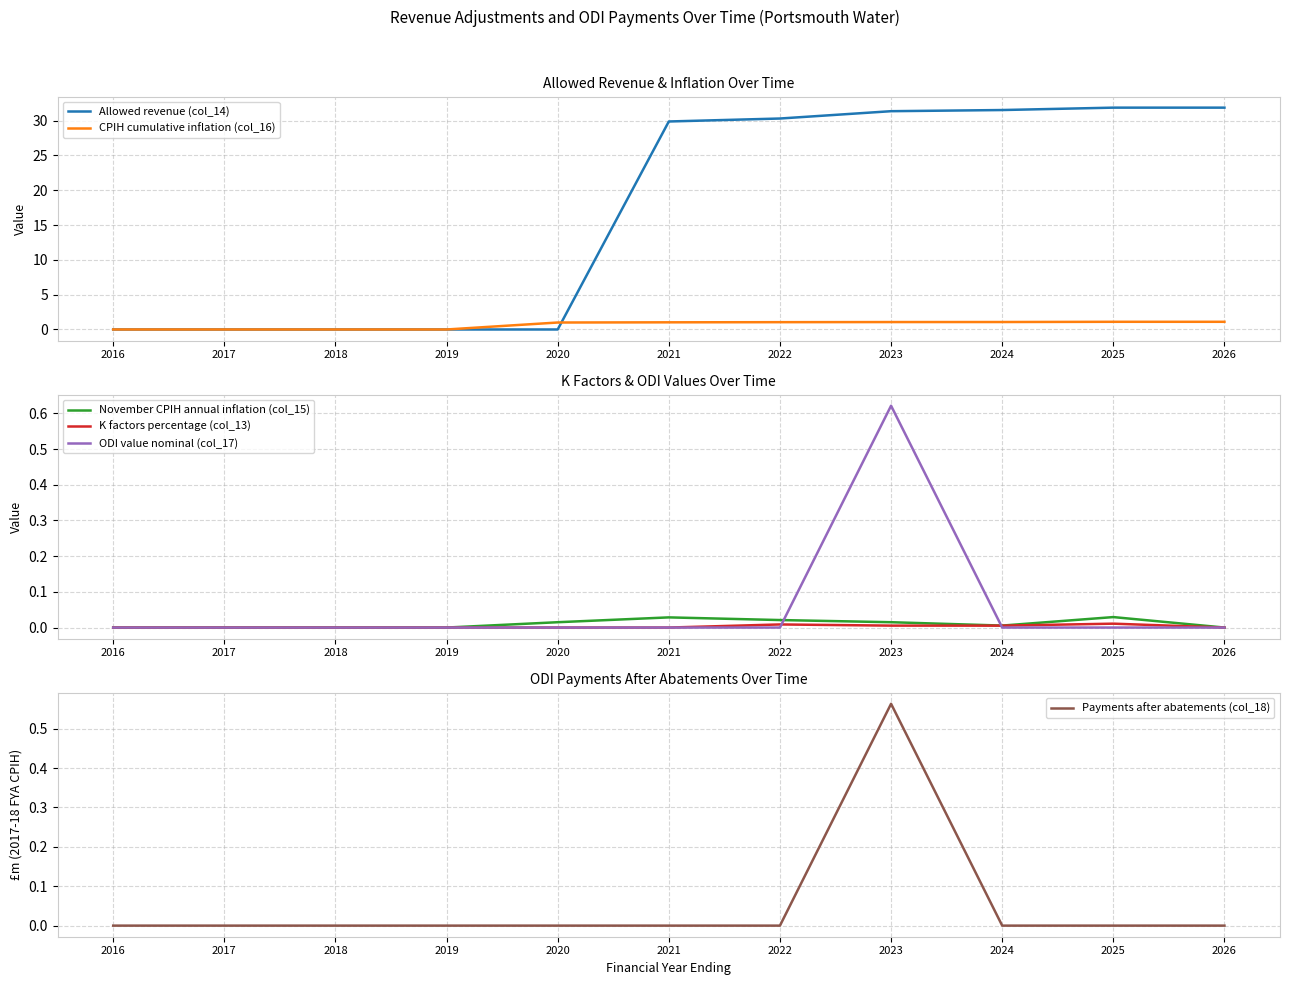

At which category is the sum across all series the highest?

2023